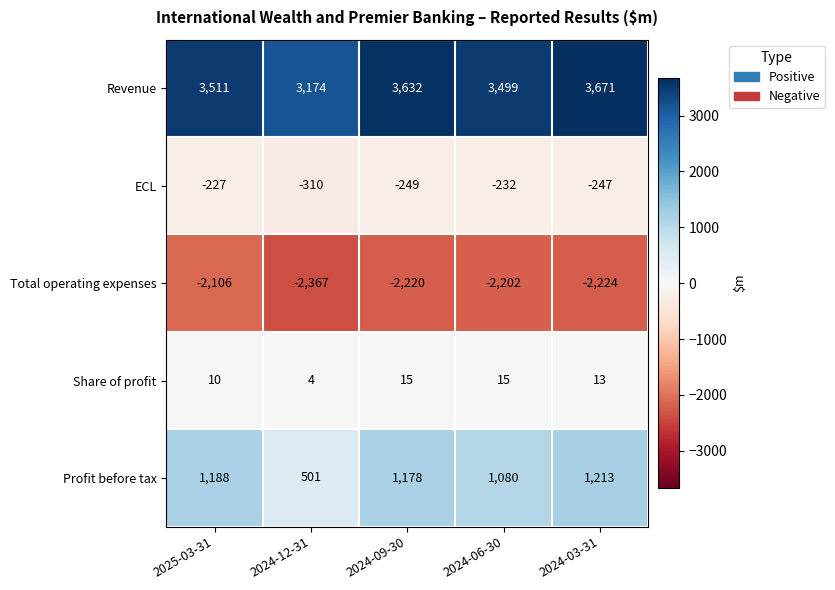

Which category has the lowest value across all series?

2024-12-31